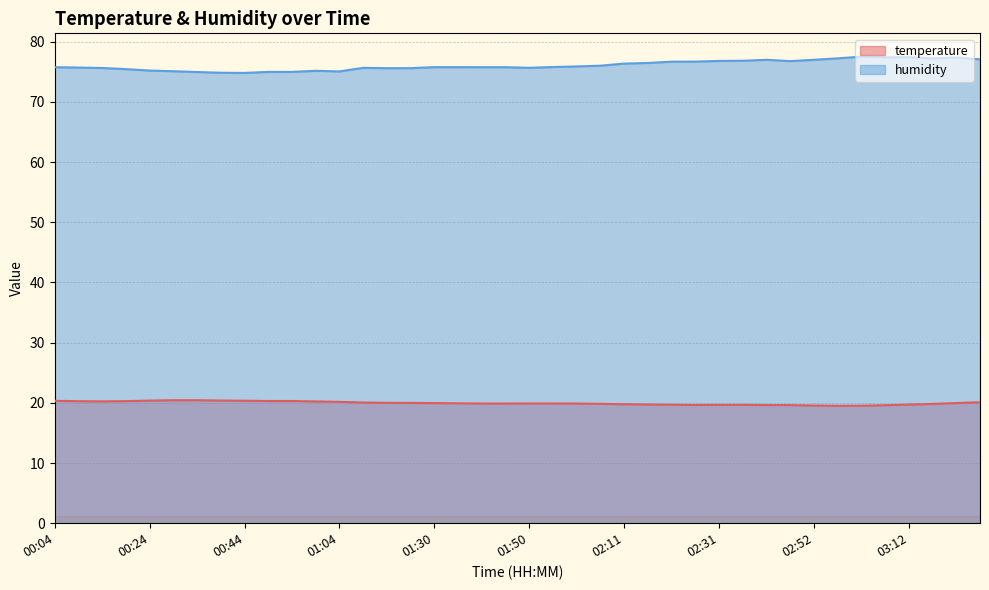

What is the value of the humidity point at the 16th from the left?

75.6